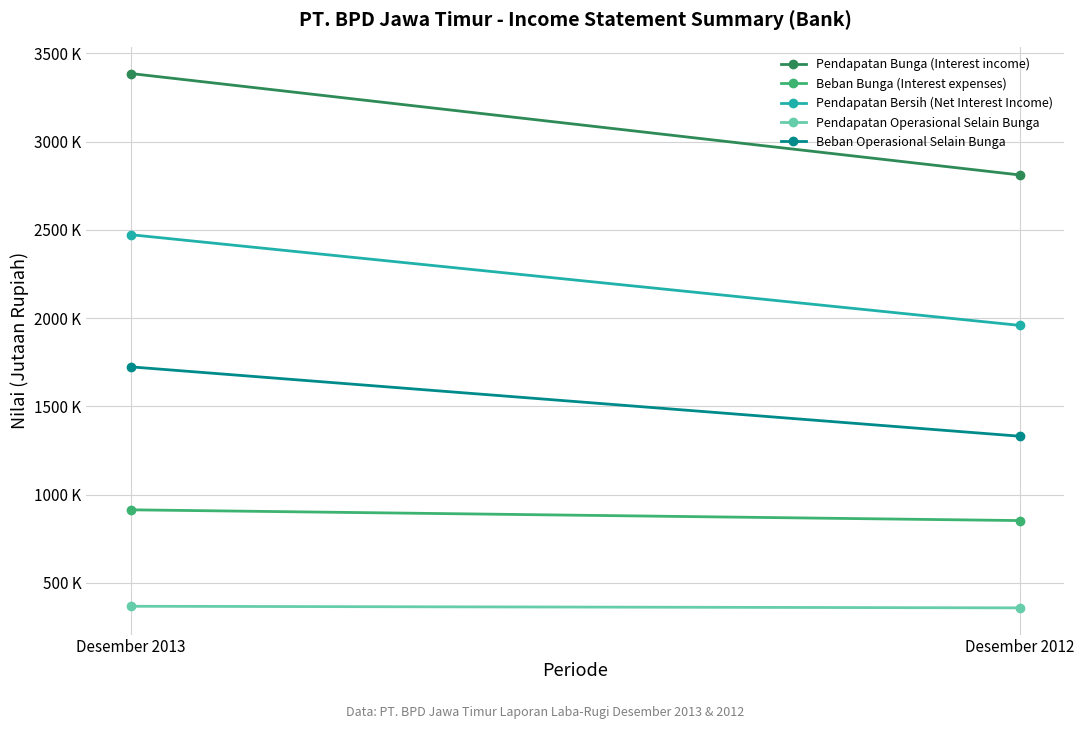

List the series in order of their peak value, lowest first.

Pendapatan Operasional Selain Bunga, Beban Bunga (Interest expenses), Beban Operasional Selain Bunga, Pendapatan Bersih (Net Interest Income), Pendapatan Bunga (Interest income)